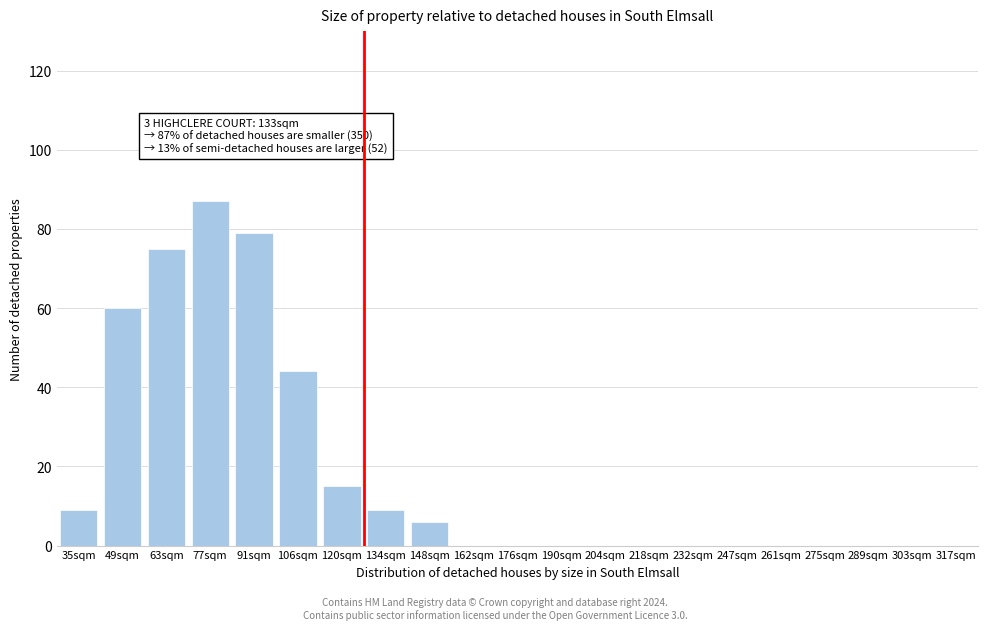

Reading right to left, extract all data points from this chart.

317sqm=0	303sqm=0	289sqm=0	275sqm=0	261sqm=0	247sqm=0	232sqm=0	218sqm=0	204sqm=0	190sqm=0	176sqm=0	162sqm=0	148sqm=6	134sqm=9	120sqm=15	106sqm=44	91sqm=79	77sqm=87	63sqm=75	49sqm=60	35sqm=9